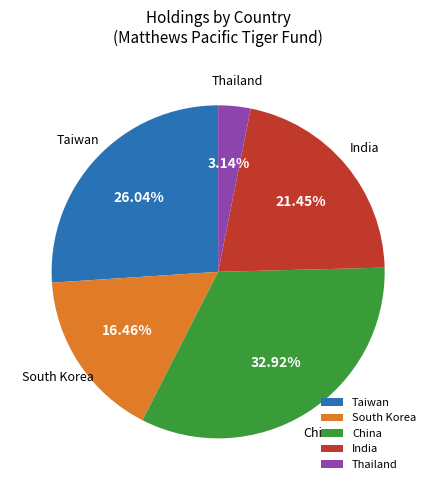

Approximately how many times larger is the value at Taiwan compared to China?

0.8